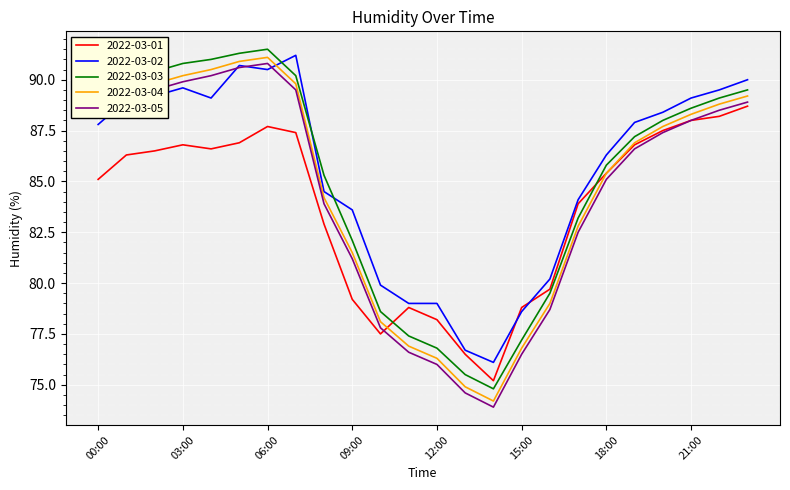

List the series in order of their overall mean, highest first.

2022-03-02, 2022-03-03, 2022-03-04, 2022-03-05, 2022-03-01